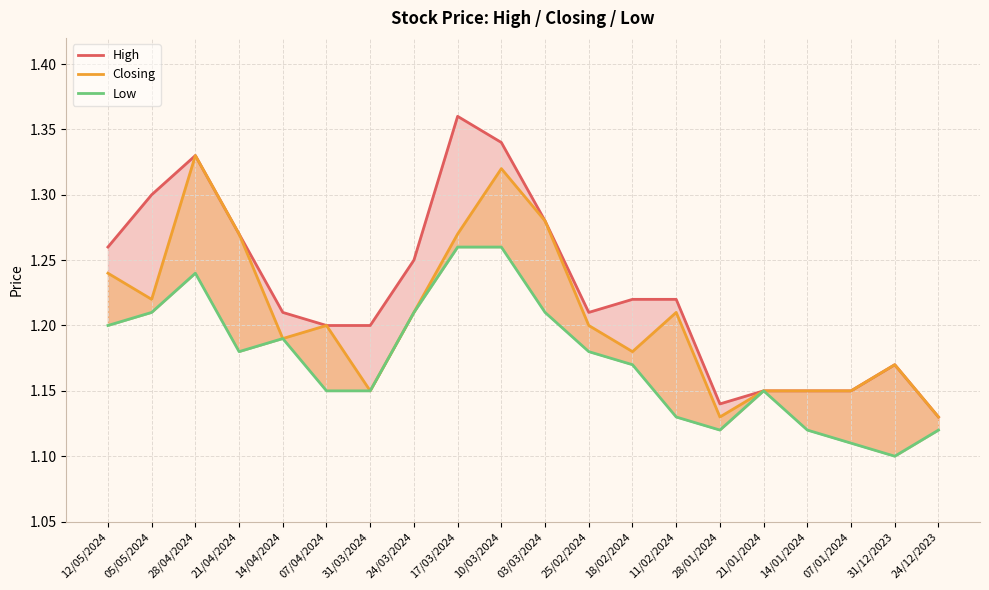

Reading right to left, what are all the values shown in this chart?

High: 1.1	1.2	1.1	1.1	1.1	1.1	1.2	1.2	1.2	1.3	1.3	1.4	1.2	1.2	1.2	1.2	1.3	1.3	1.3	1.3
Closing: 1.1	1.2	1.1	1.1	1.1	1.1	1.2	1.2	1.2	1.3	1.3	1.3	1.2	1.1	1.2	1.2	1.3	1.3	1.2	1.2
Low: 1.1	1.1	1.1	1.1	1.1	1.1	1.1	1.2	1.2	1.2	1.3	1.3	1.2	1.1	1.1	1.2	1.2	1.2	1.2	1.2